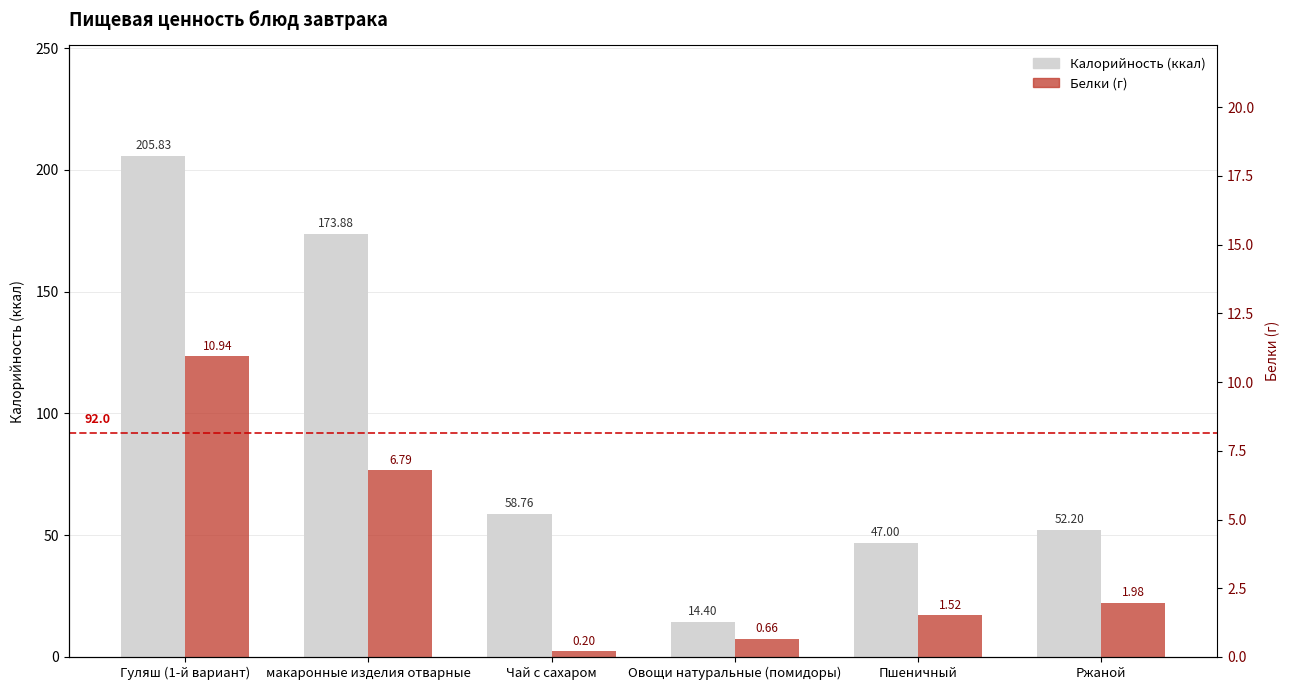

Which series has the largest total across all categories?

Калорийность (ккал)